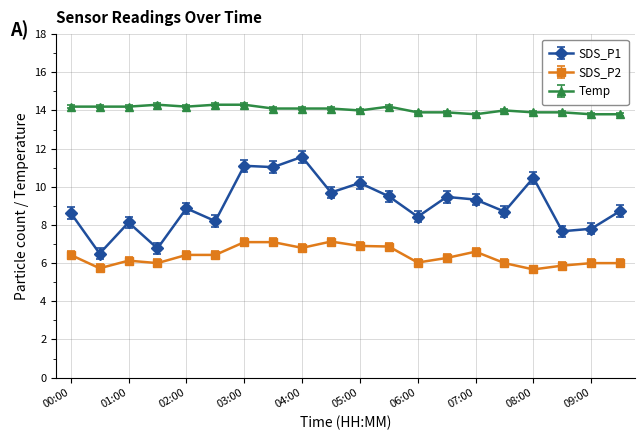

How many distinct data groups are displayed?

3